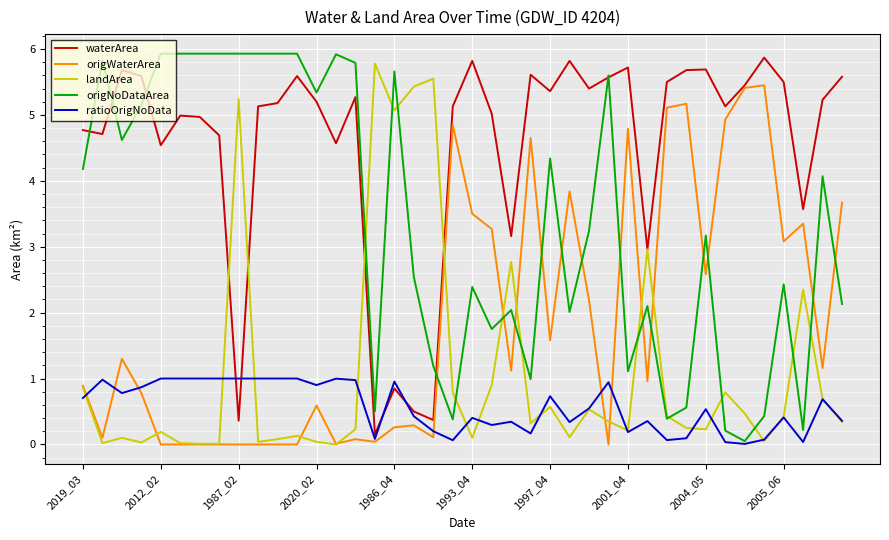

True or false: origNoDataArea and waterArea cross at least once.

True